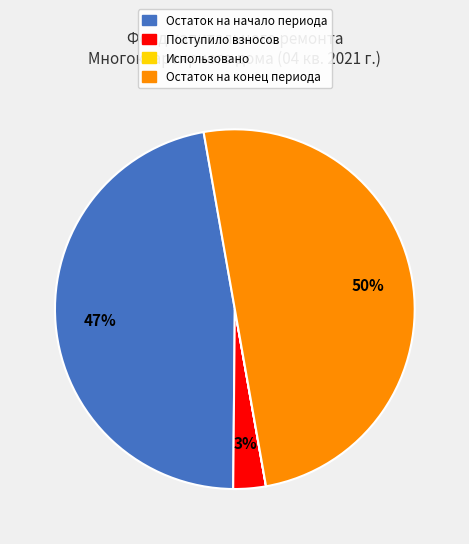

To the nearest percent, what is the difference between the Остаток на конец периода and Поступило взносов slice percentages?

47%